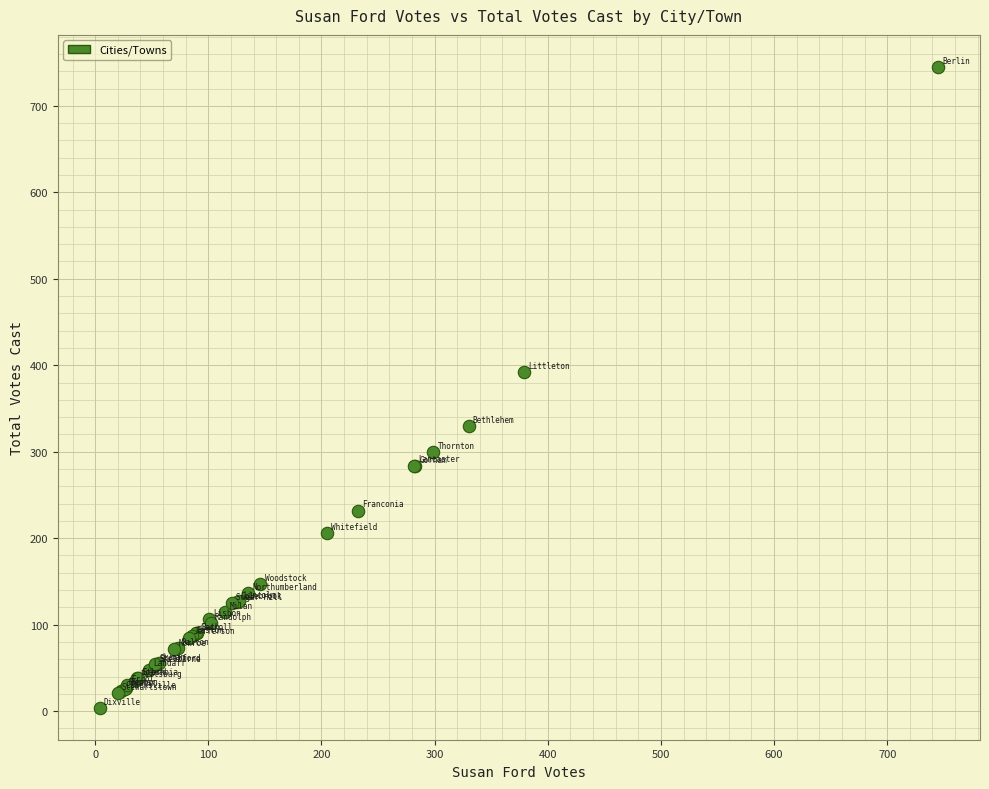

What Y value in the scatter plot is closest to 374?

392